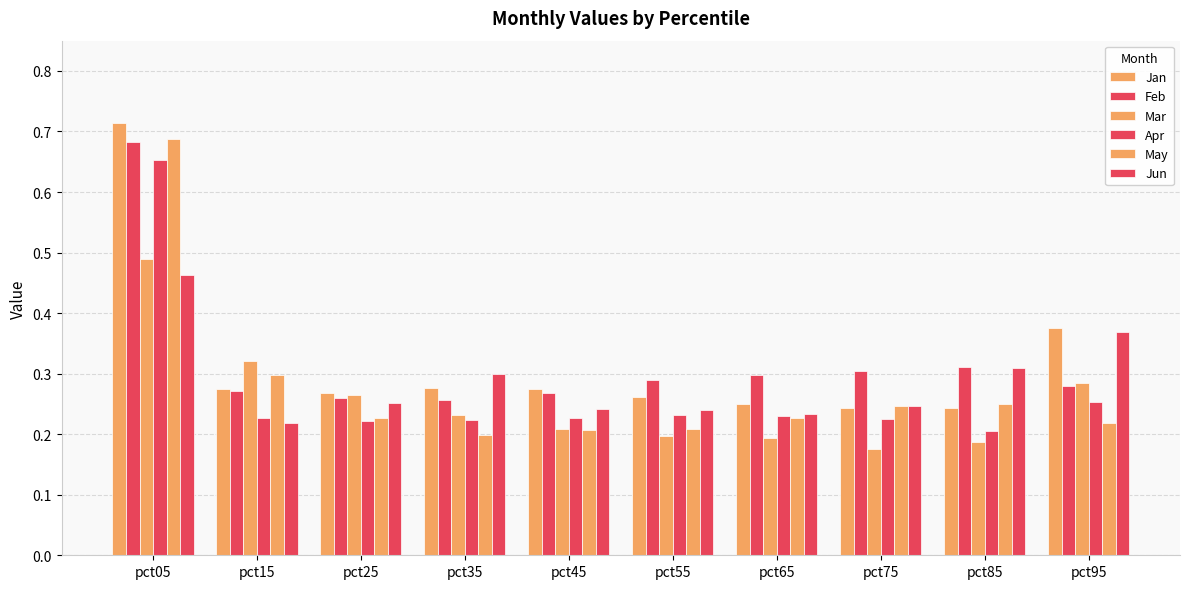

How many bars are there in total?

60